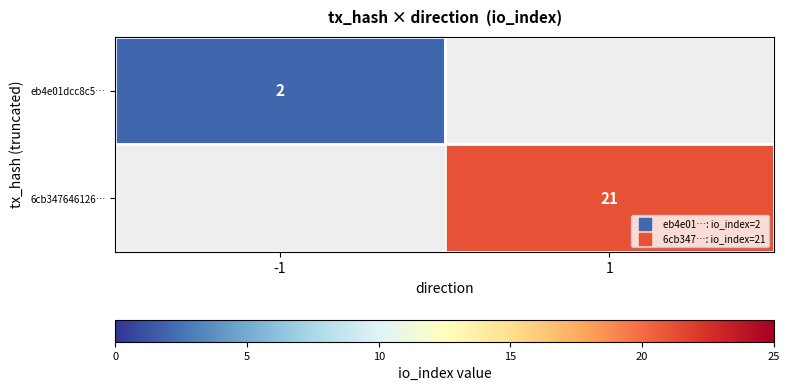

Is it true that eb4e01dcc8c5… equals 3.1 at -1?

False